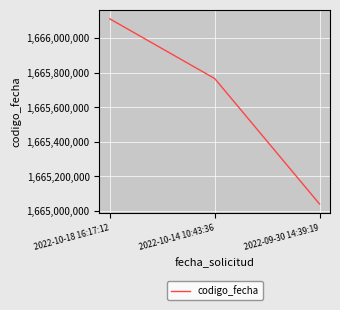

At which label is the value closest to 1665575528?

2022-10-14 10:43:36